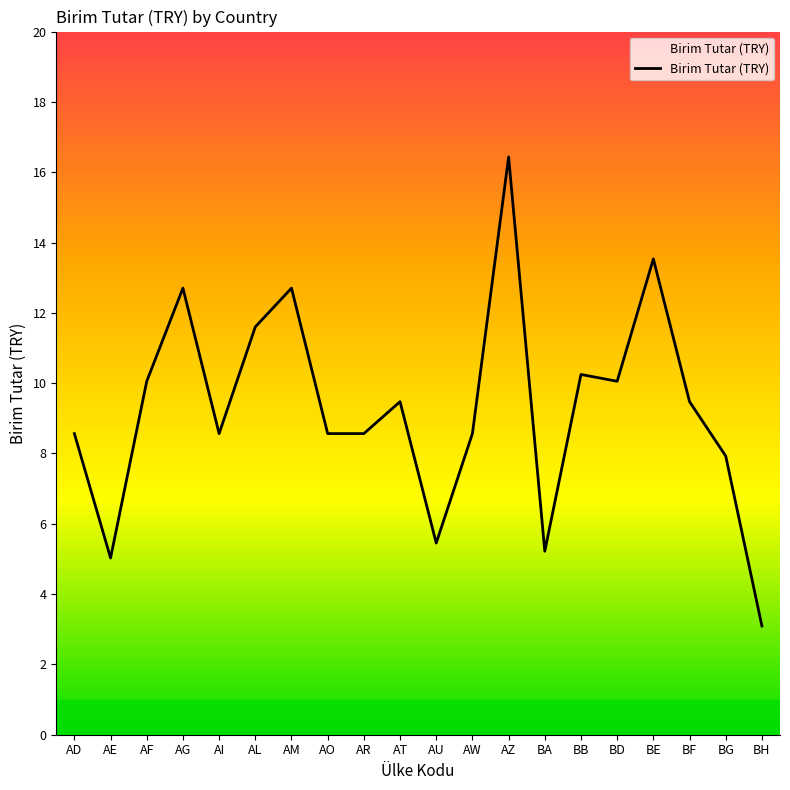

Which category has the highest value across all series?

AZ